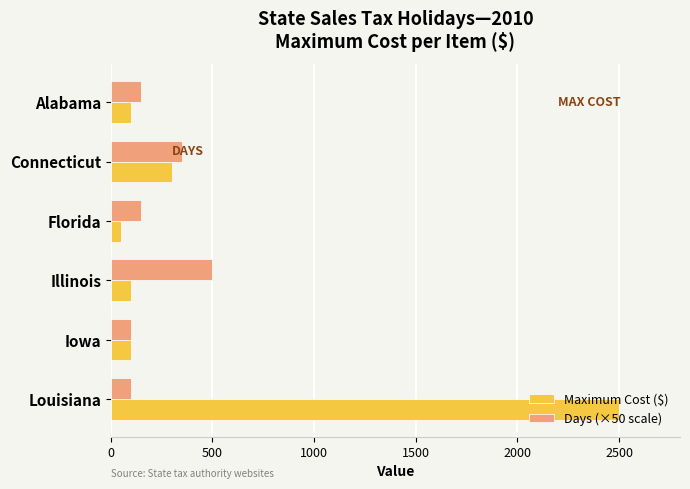

Which series has the largest range (max minus min)?

Maximum Cost ($)